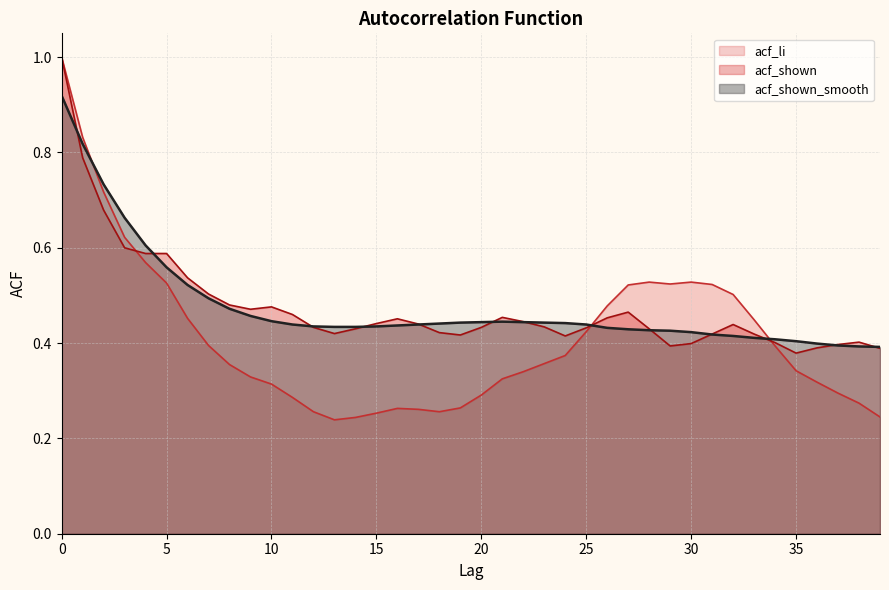

At which label is acf_shown closest to 0?

35